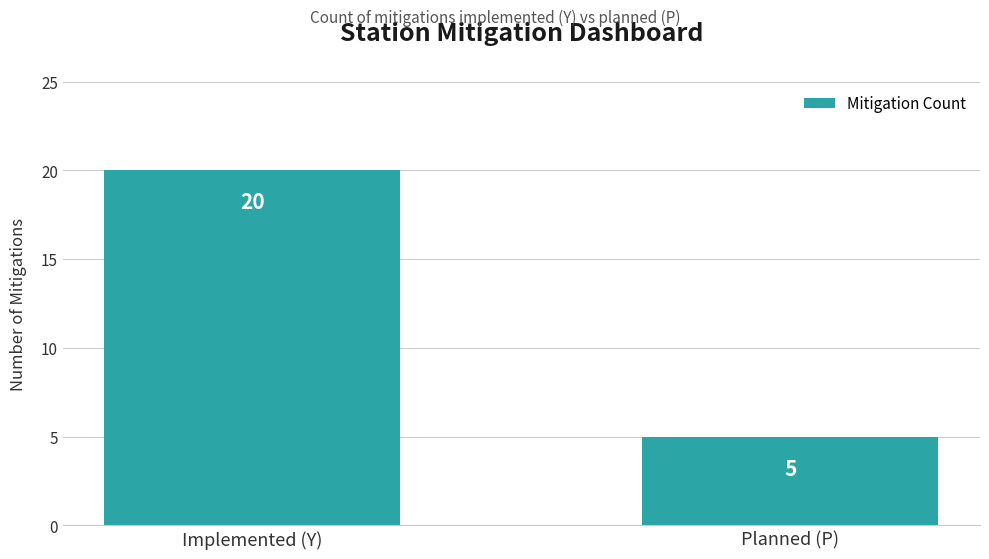

At which label is the value closest to 12?

Planned (P)